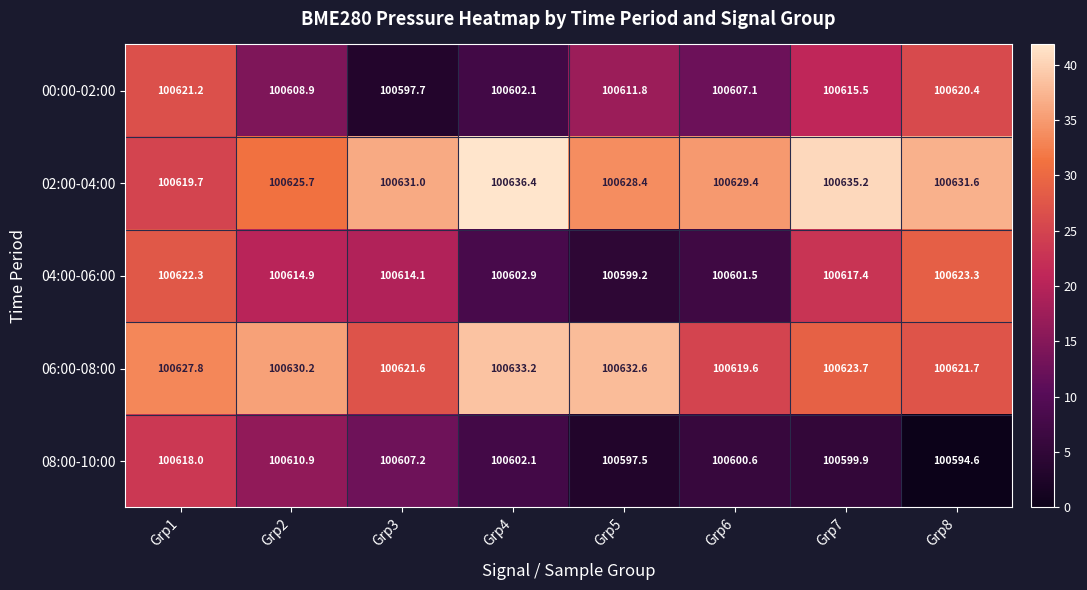

The 04:00-06:00 series shows 100601.5 at Grp6. True or false?

True